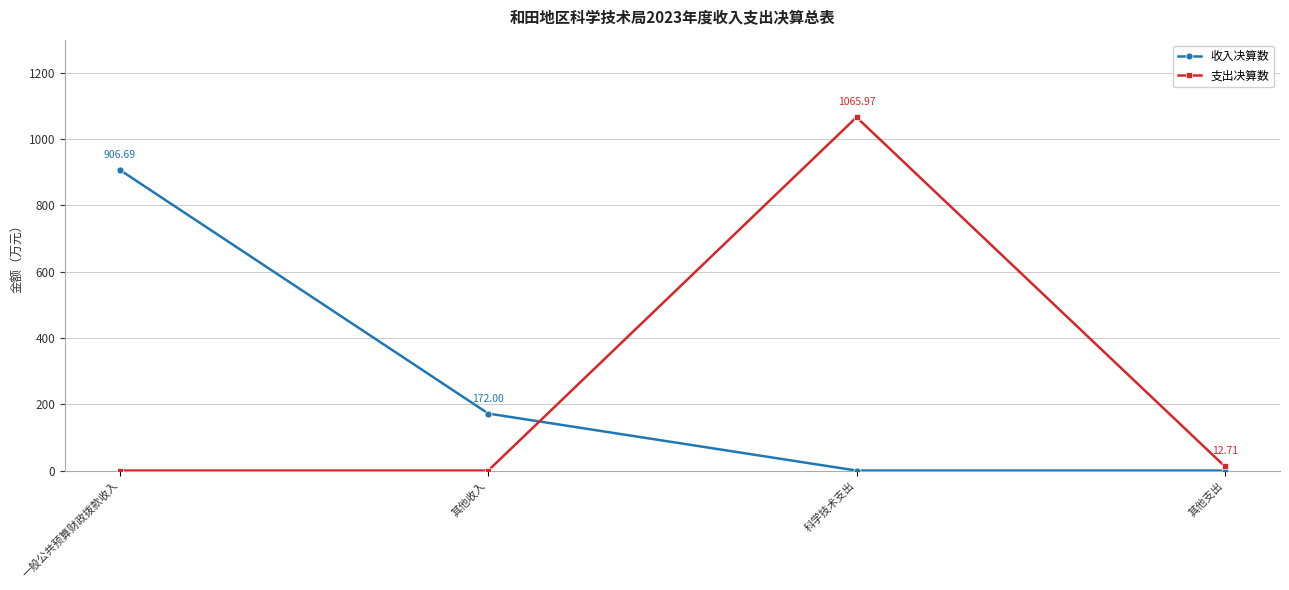

What is the difference between the 收入决算数 values at 其他收入 and 科学技术支出?

172.0